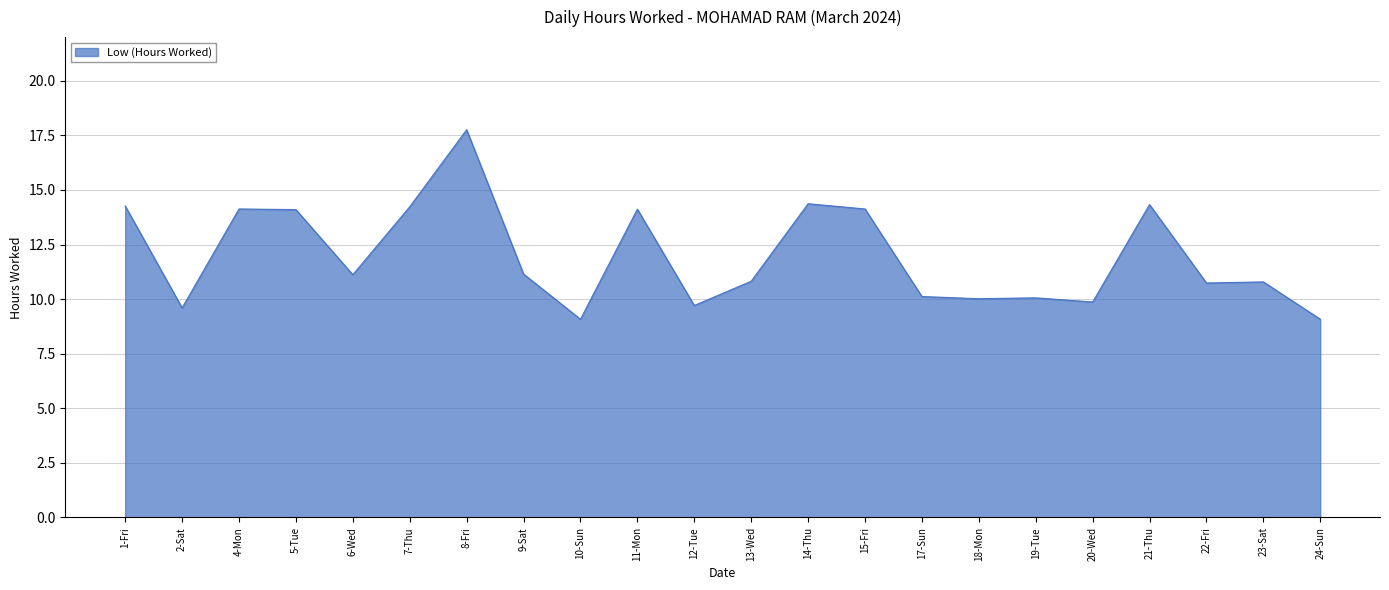

What position from the right is 12-Tue?

12